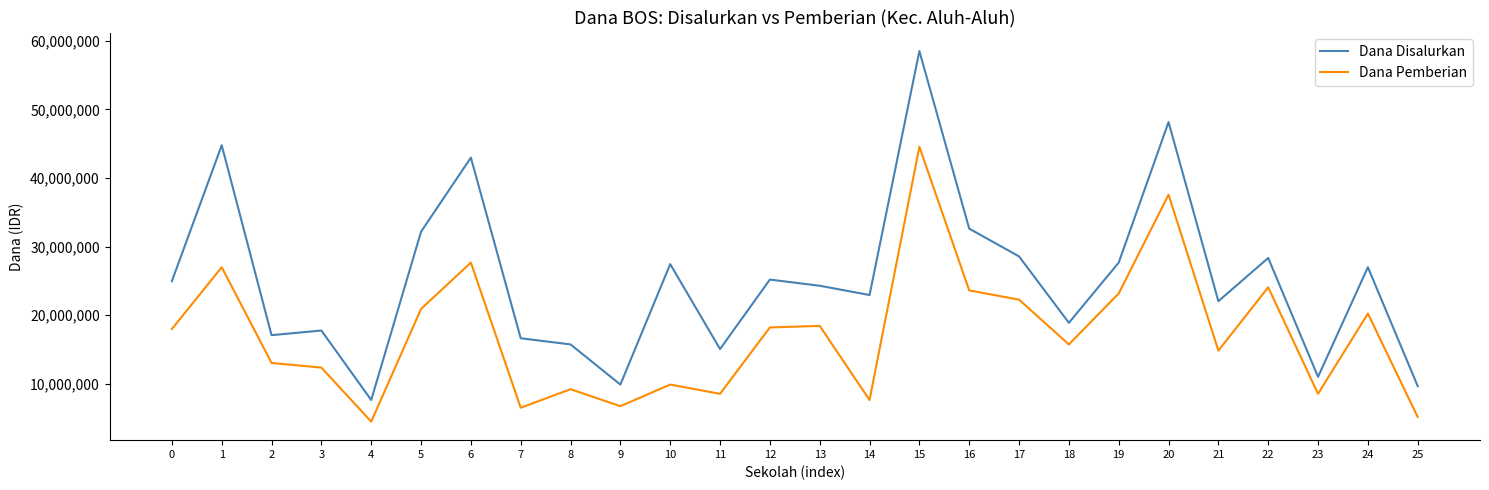

Where is the first local maximum for Dana Pemberian?

1